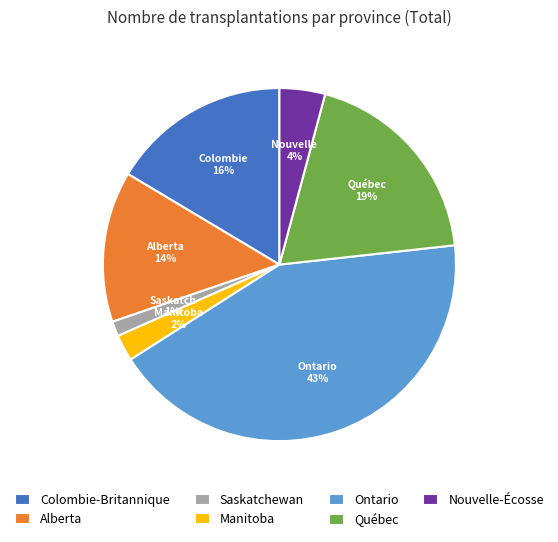

What is the smallest slice in the pie chart?

Saskatchewan